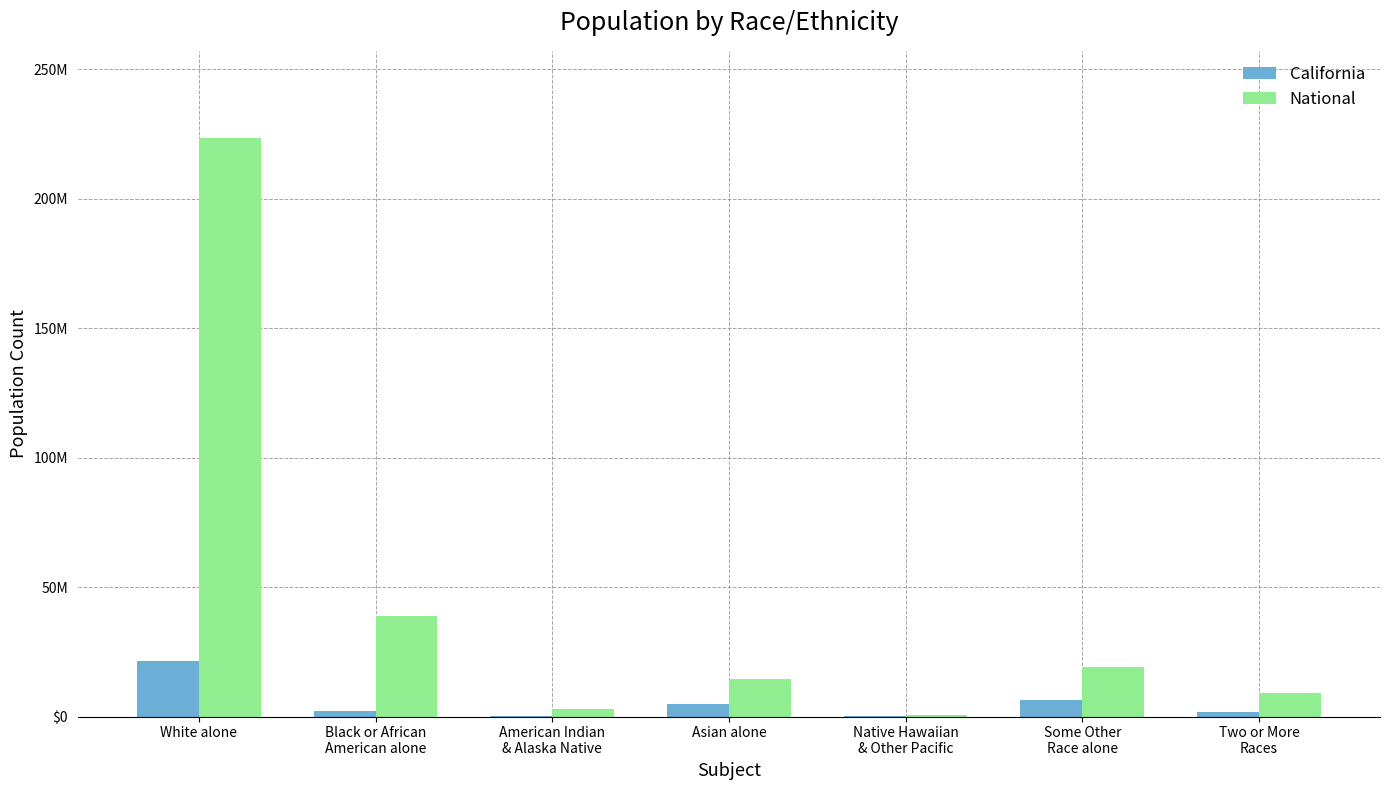

Are the bars horizontal?

No